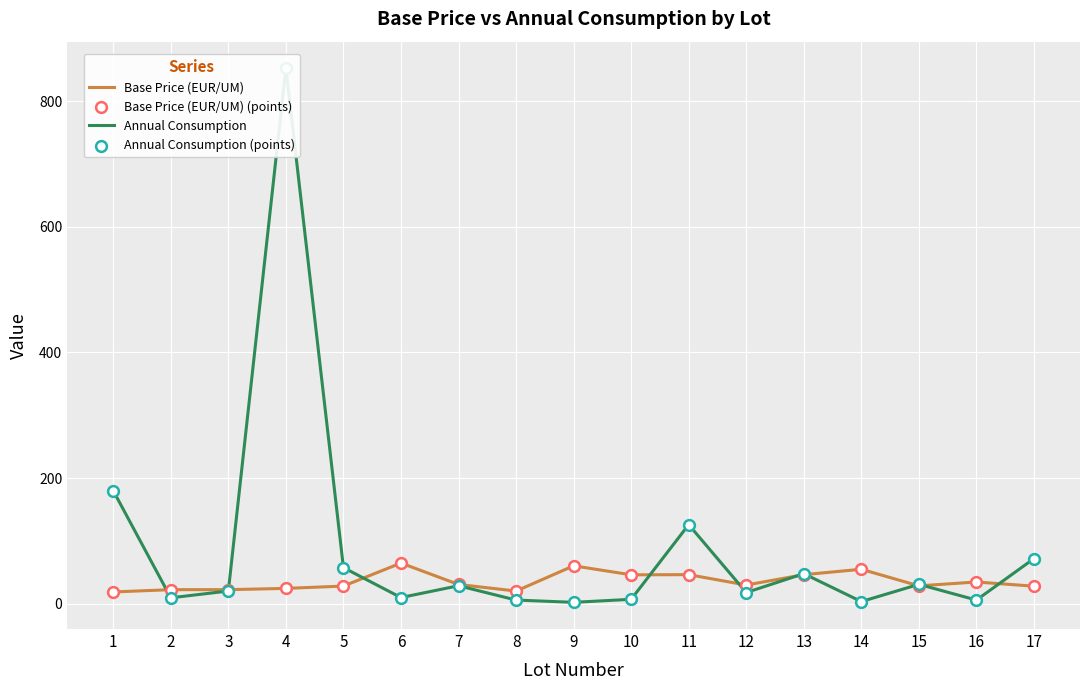

What is the total value across all series at 2?

64.3